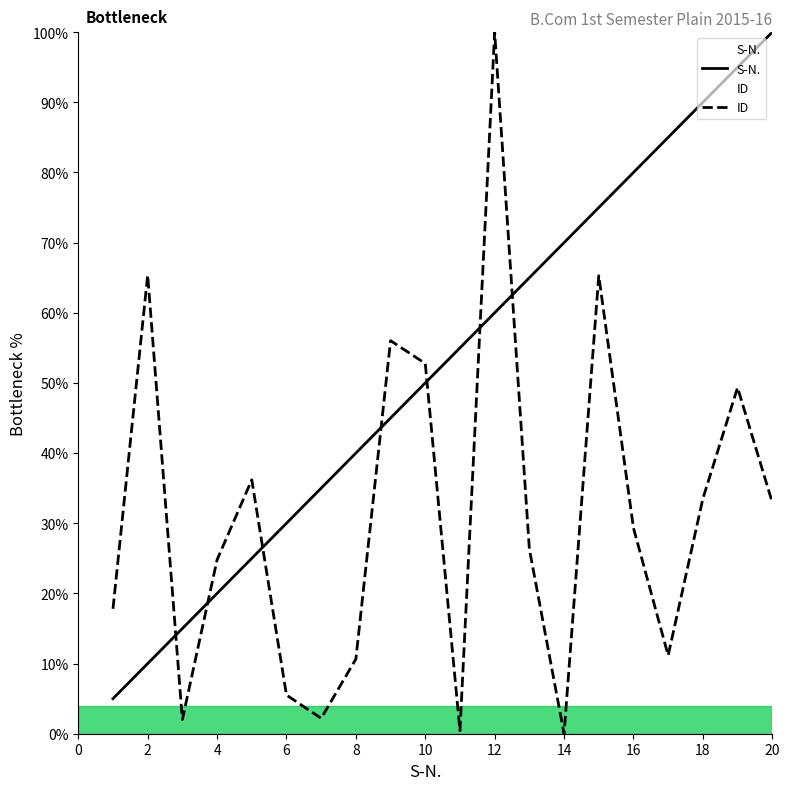

List the series in order of their overall mean, highest first.

S-N., ID